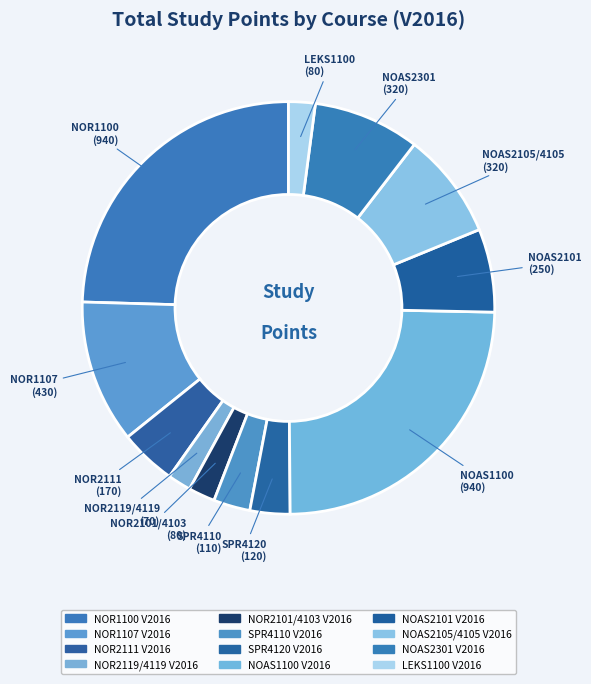

The NOAS2105/4105 V2016 slice represents 22% of the pie. True or false?

False